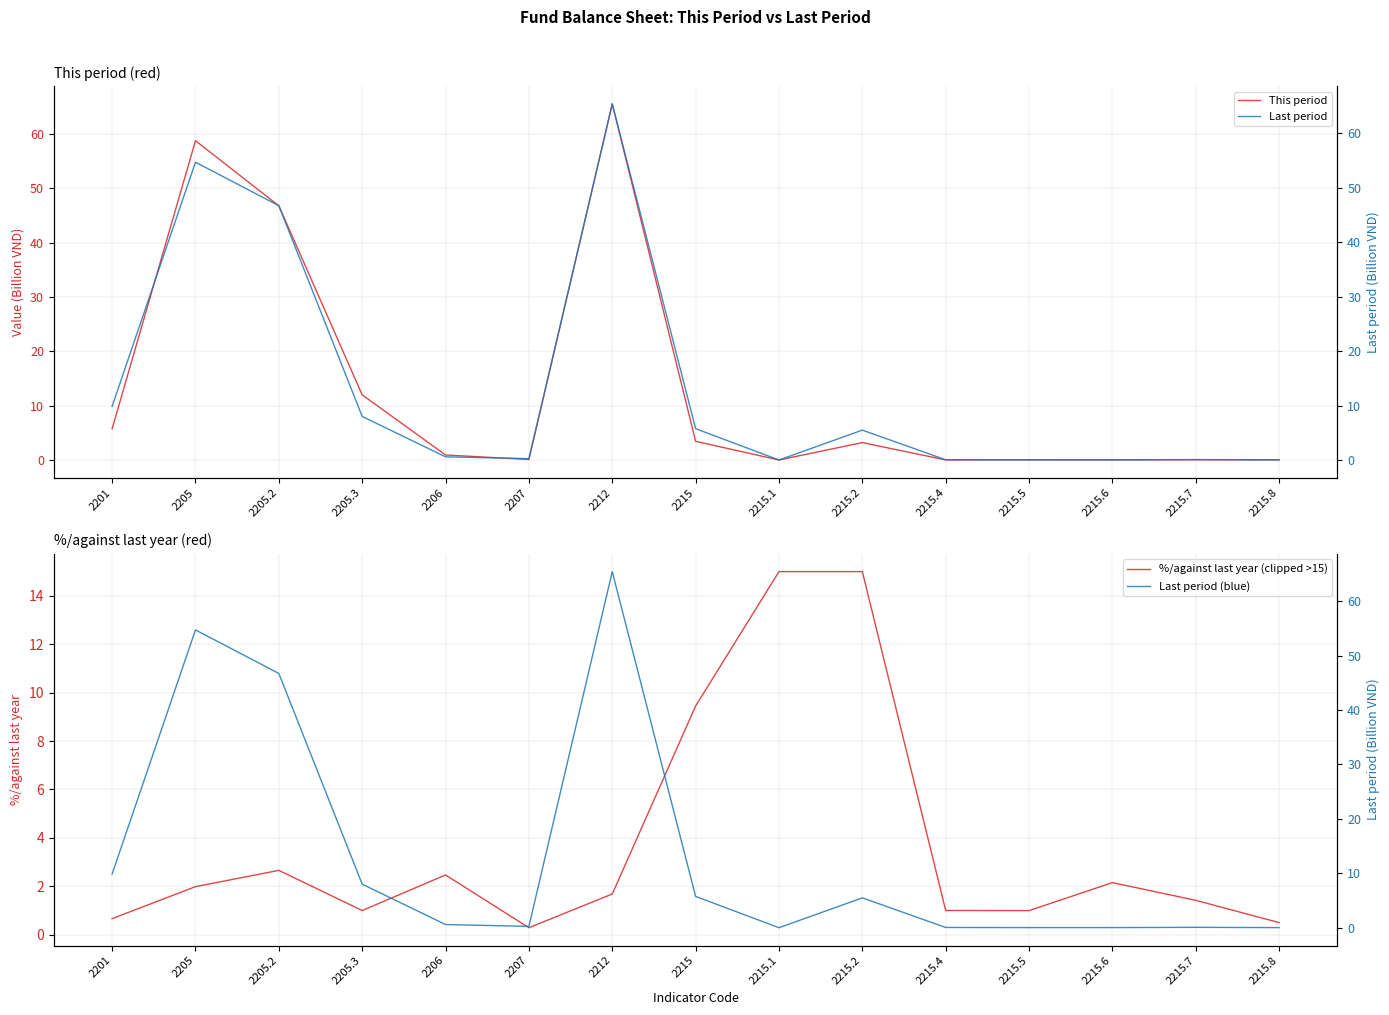

At which category does Last period reach its first local valley?

2207